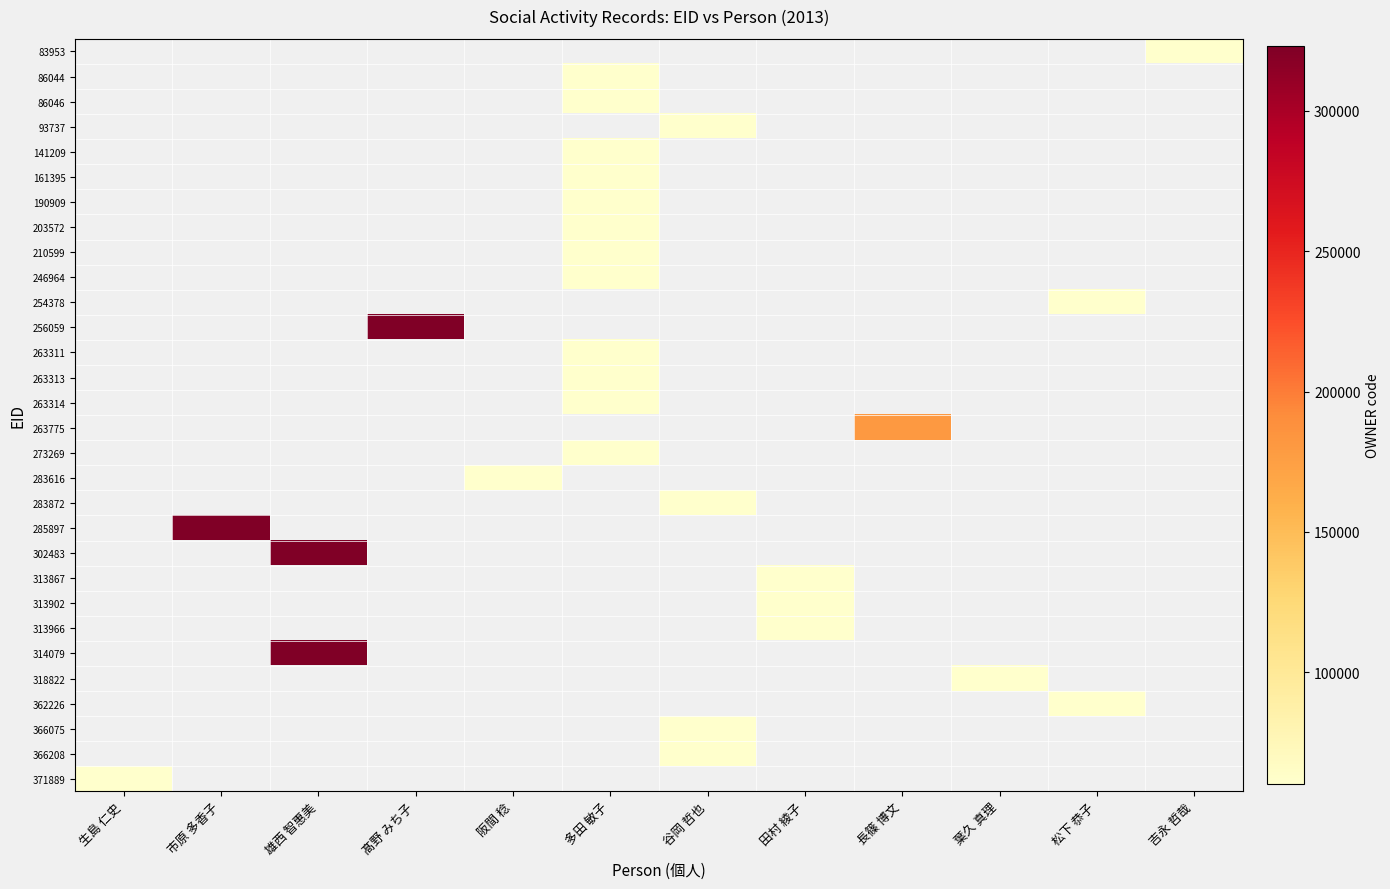

Is the value of 203572 at 市原 多香子 greater than the value of 141209 at 多田 敏子?

No